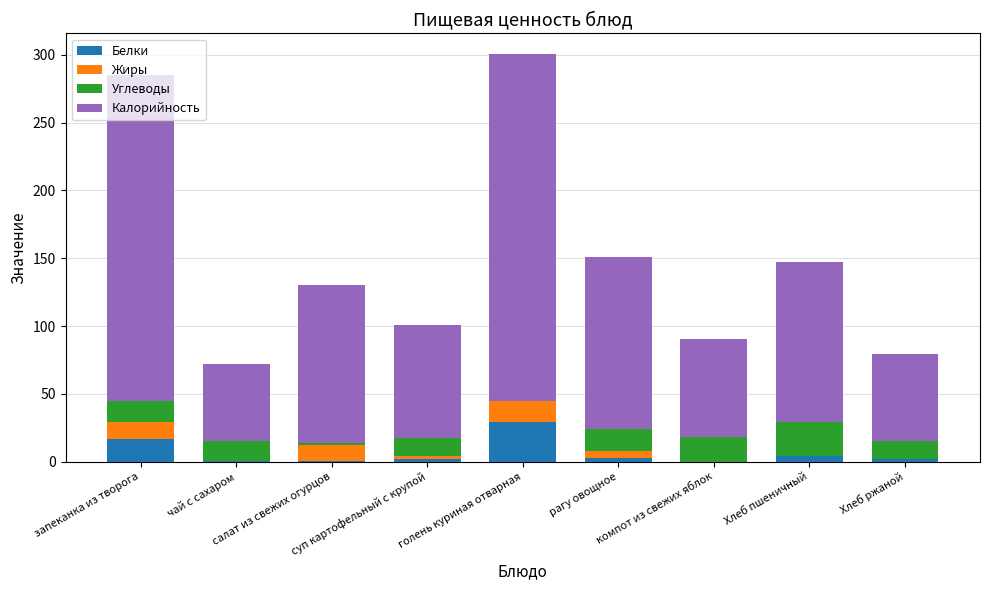

What is the maximum value for Белки?

29.5